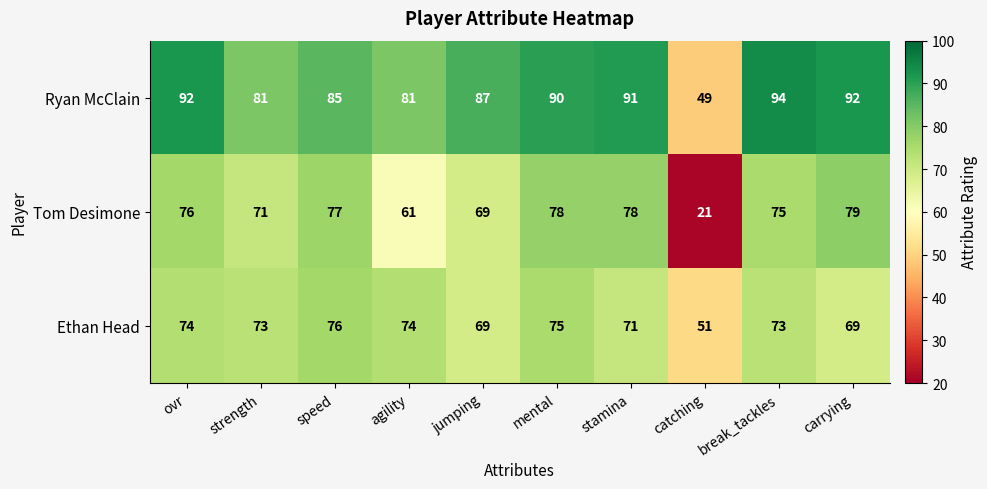

What is the spread (max minus min) of values at agility?

20